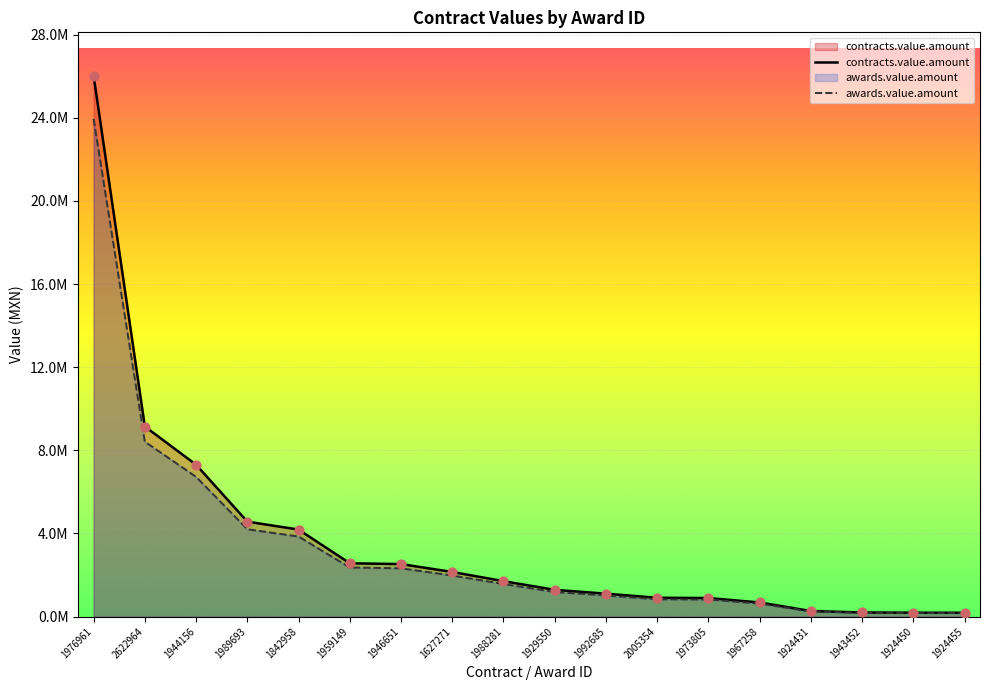

At how many categories does at least one series exceed 15455419?

1